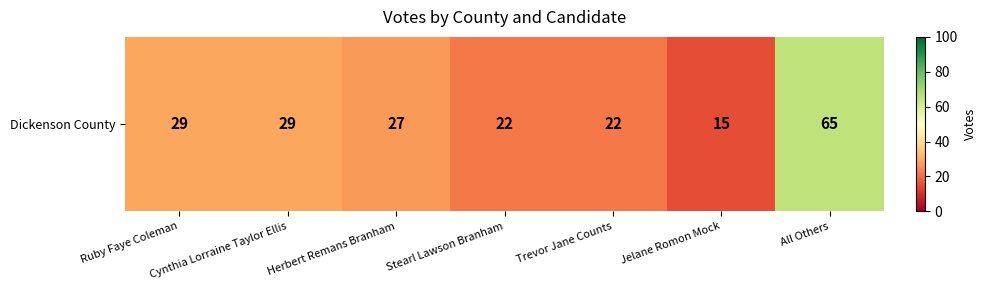

What is the average value?

30